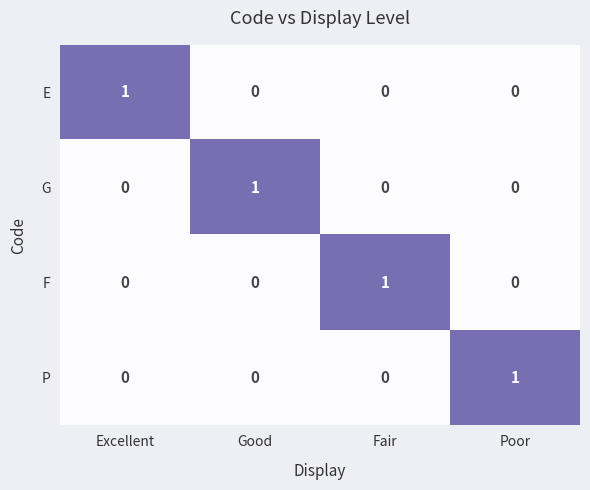

Reading right to left, list all the values displayed in this chart.

E: Poor=0	Fair=0	Good=0	Excellent=1
G: Poor=0	Fair=0	Good=1	Excellent=0
F: Poor=0	Fair=1	Good=0	Excellent=0
P: Poor=1	Fair=0	Good=0	Excellent=0